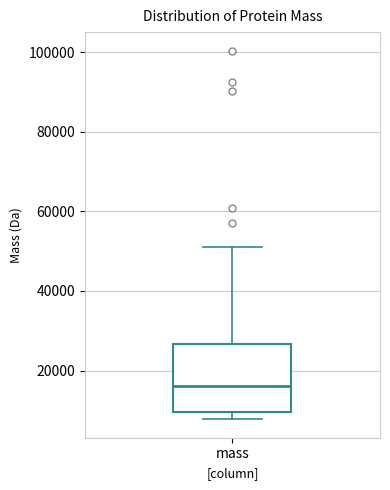

Read this box plot against the y-axis: the position of the median line, the range covered by the box, and the ends of both whiskers. The values are not printed on the chart, so give them approximately, as read against the axis.

median 16000, box 10000 to 26000, whiskers 8000 to 52000